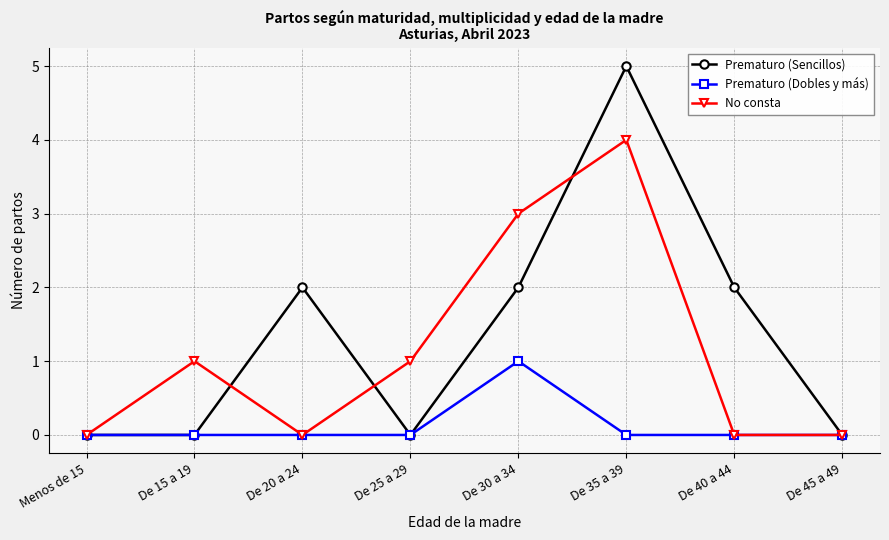

What position from the left is De 25 a 29?

4